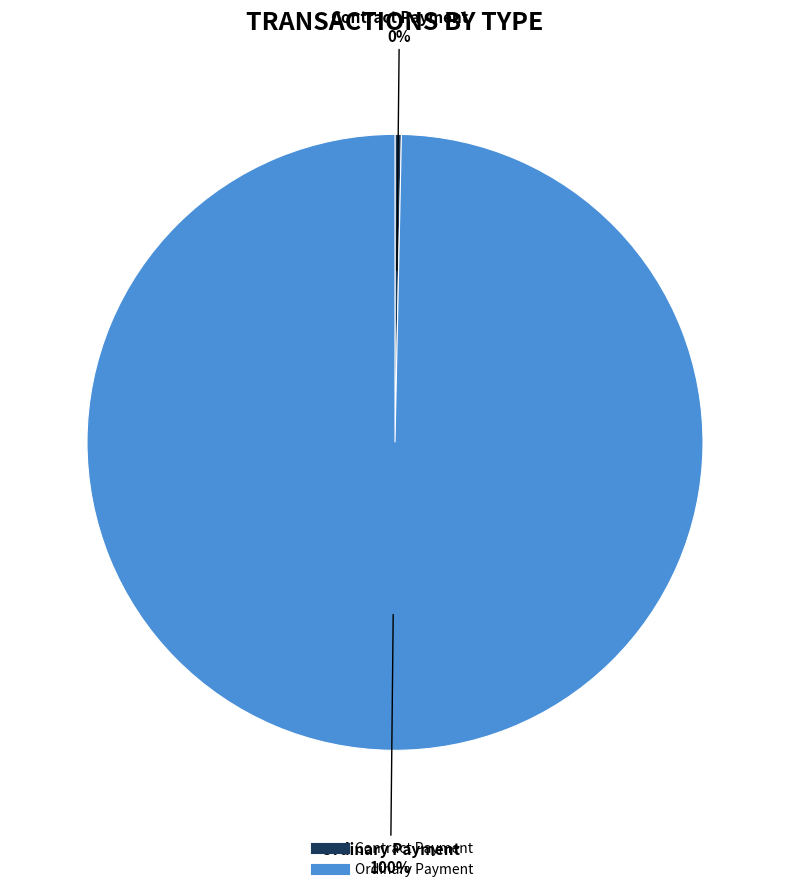

Which category has the biggest portion of the pie?

Ordinary Payment